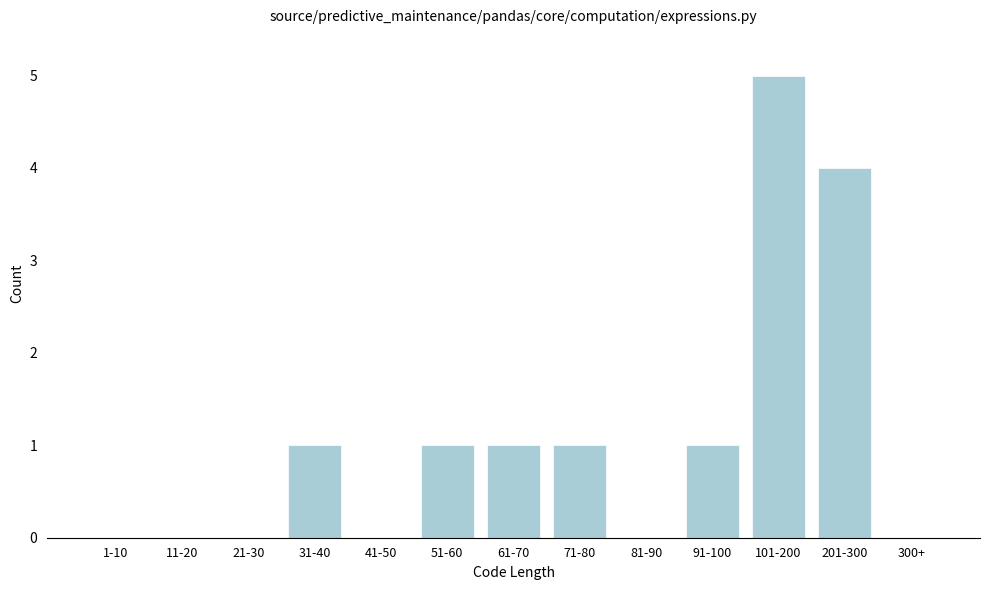

Reading right to left, transcribe all the data shown in this chart.

300+=0	201-300=4	101-200=5	91-100=1	81-90=0	71-80=1	61-70=1	51-60=1	41-50=0	31-40=1	21-30=0	11-20=0	1-10=0